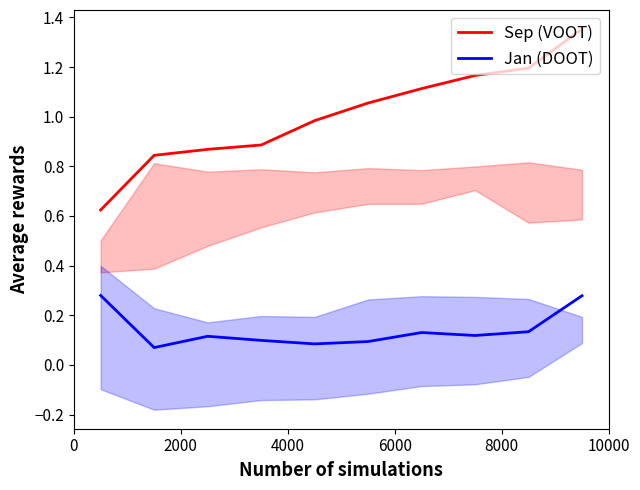

True or false: Jan (DOOT) has more than 1 points higher than both neighbors.

True